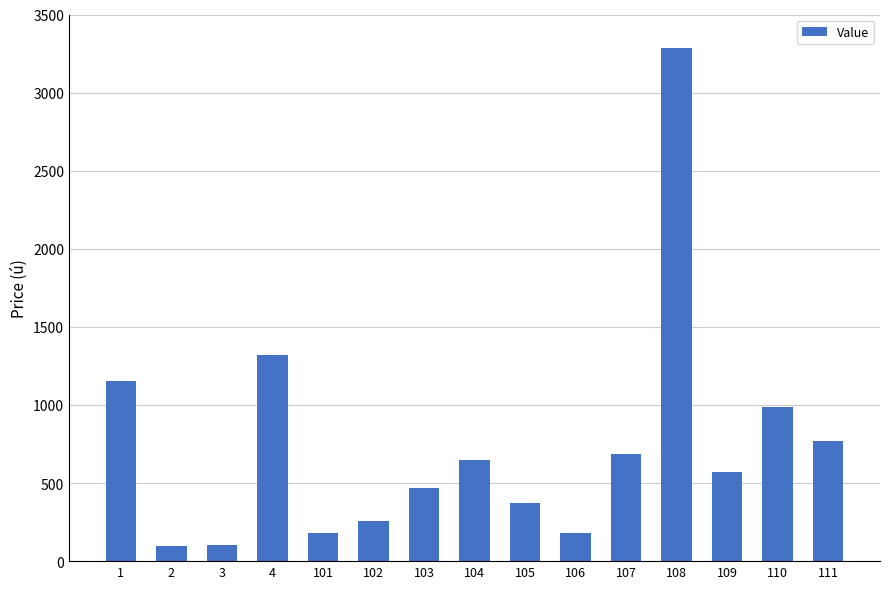

What is the sum of the values at 3 and 108?

3387